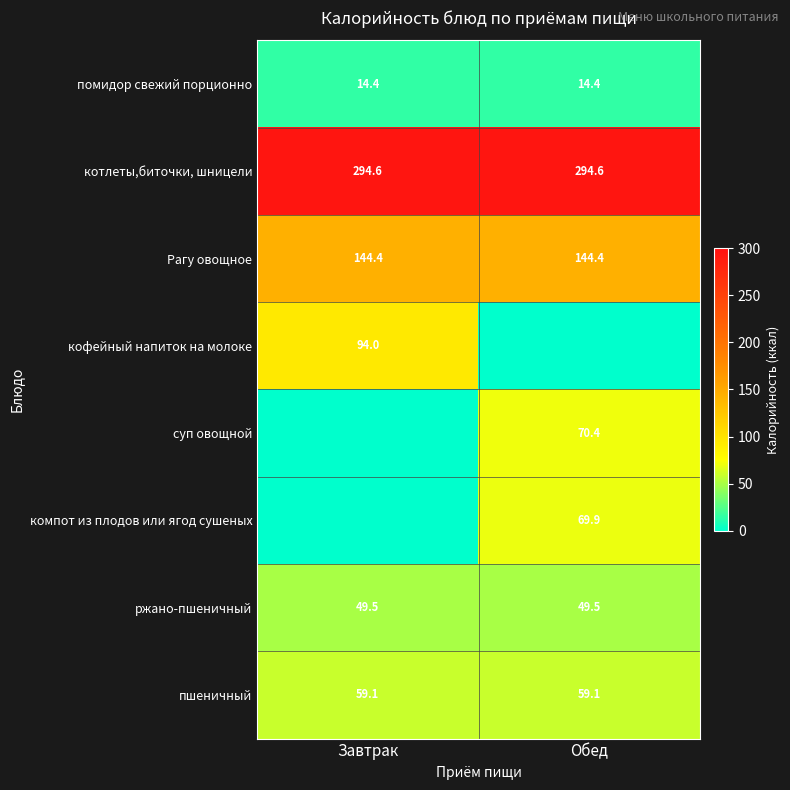

What is the lowest value of the Рагу овощное series?

144.4